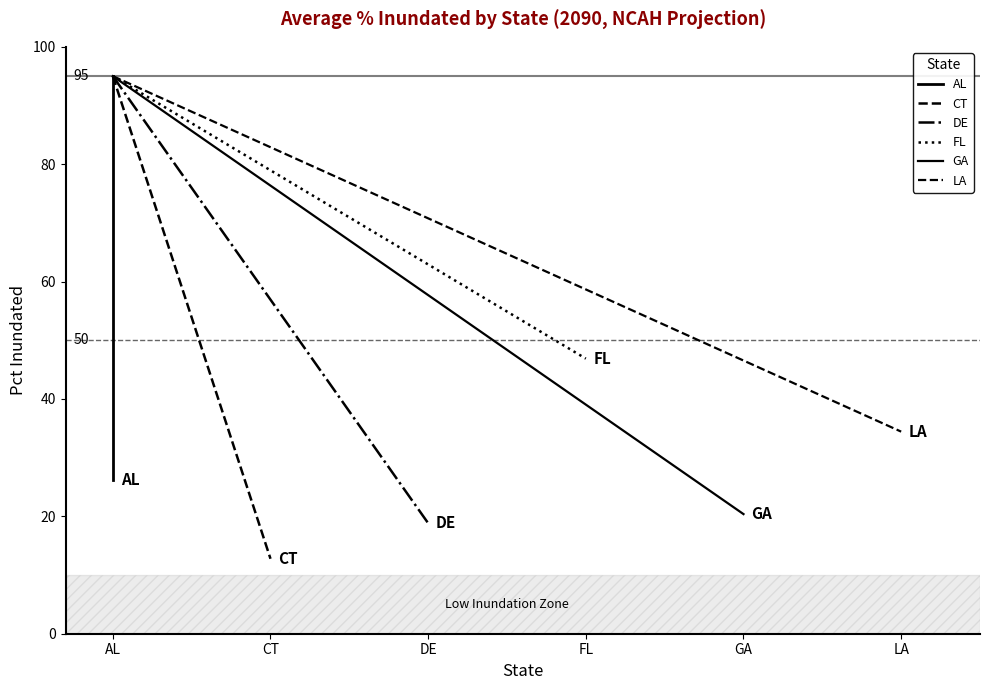

Rank the series at AL from highest to lowest value.

AL, CT, DE, FL, GA, LA